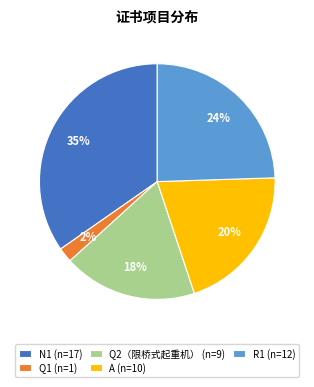

Between Q2（限桥式起重机） and R1, which is larger?

R1